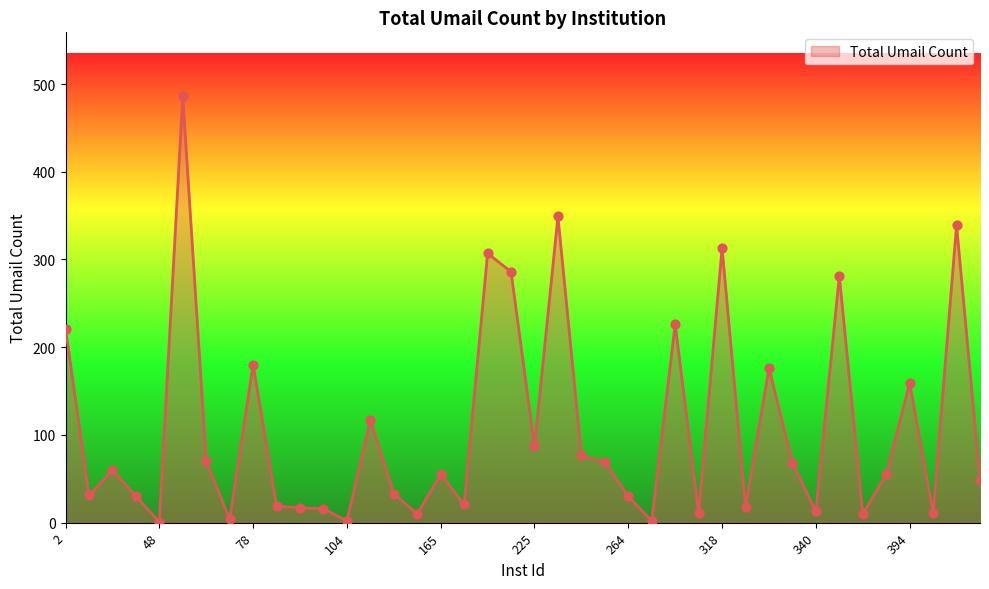

What is the maximum value shown in the chart?

486